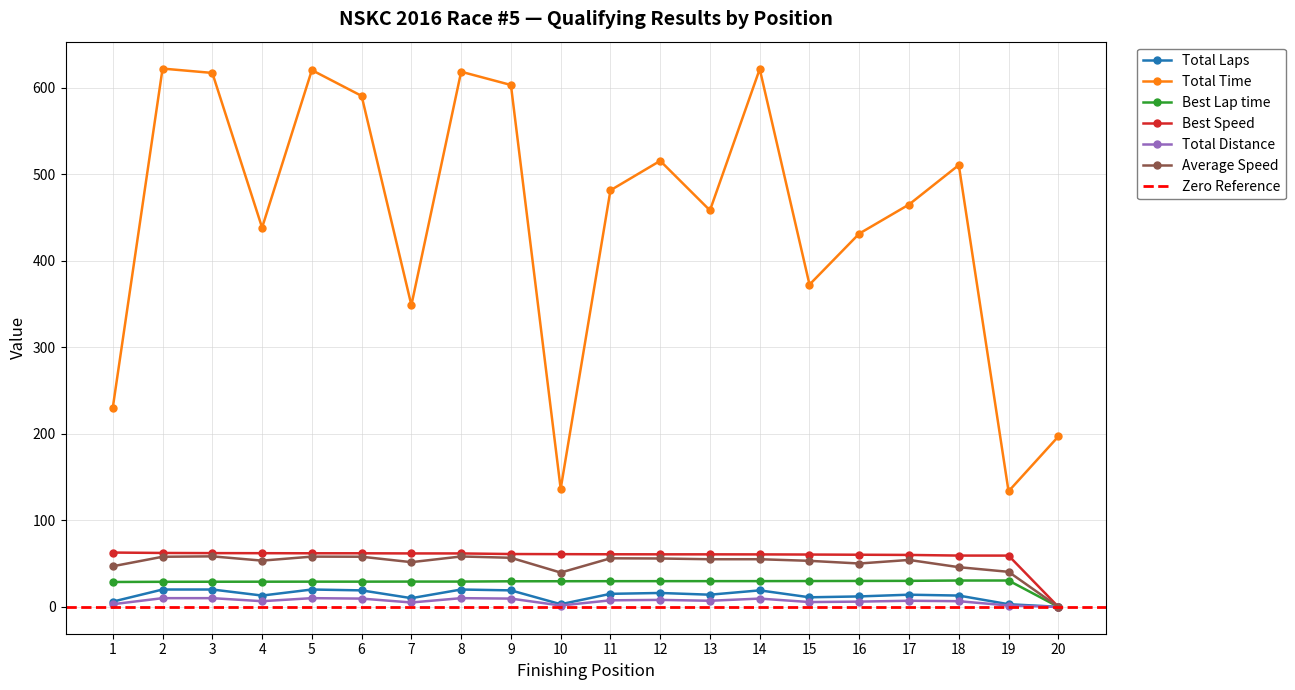

True or false: Best Speed and Best Lap time intersect in this chart.

False